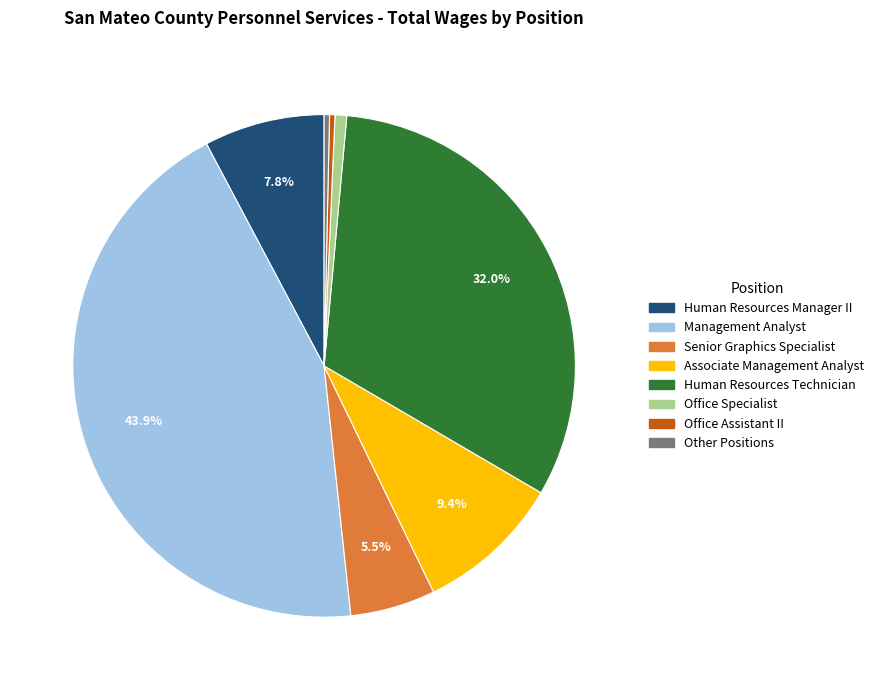

How much of the chart is everything except Associate Management Analyst?

90.6%